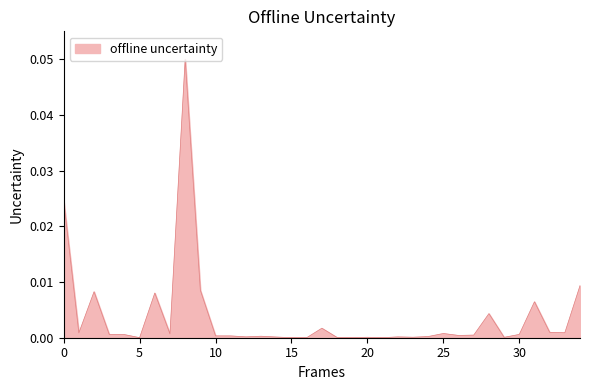

True or false: the data has more than 0 interior local peaks.

True